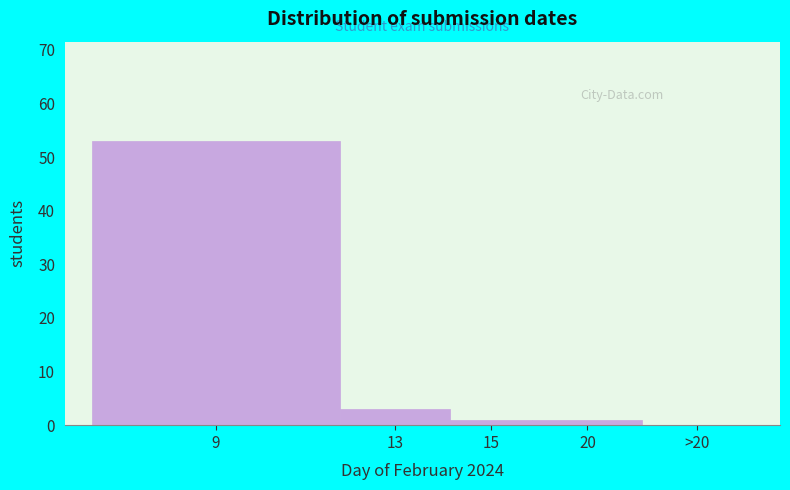

Reading right to left, what are all the values shown in this chart?

>20=0	20=1	15=1	13=3	9=53